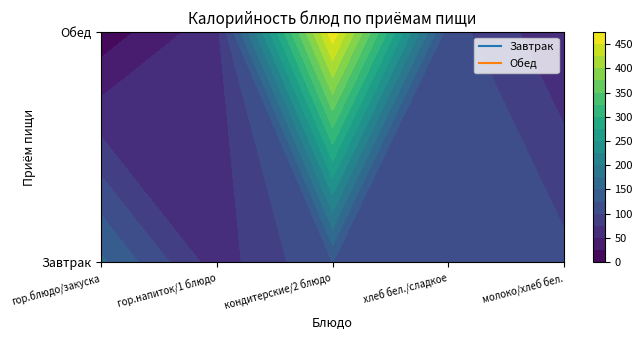

Between 1 and 3, which series saw the biggest shift?

Обед